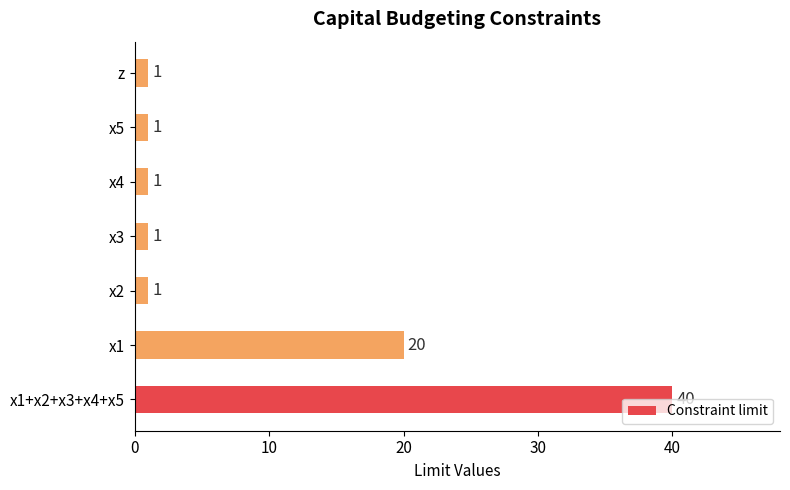

Is it true that the value at x1+x2+x3+x4+x5 is 40?

True